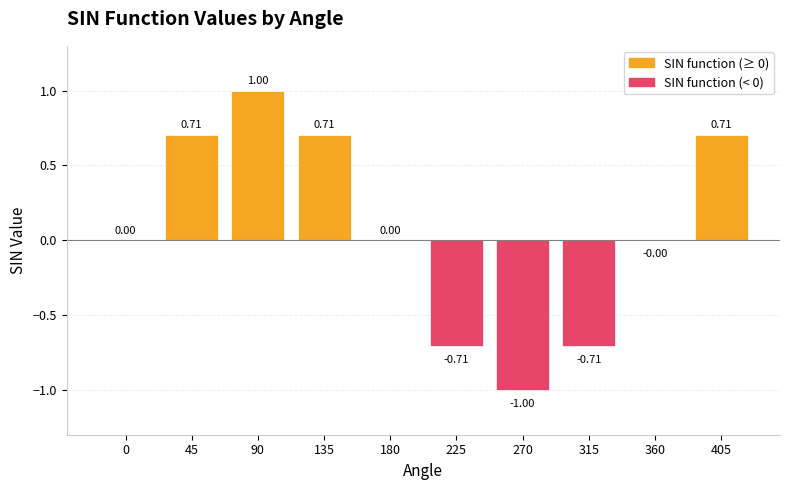

What is the difference between the SIN function (positive) values at 135 and 90?

0.3